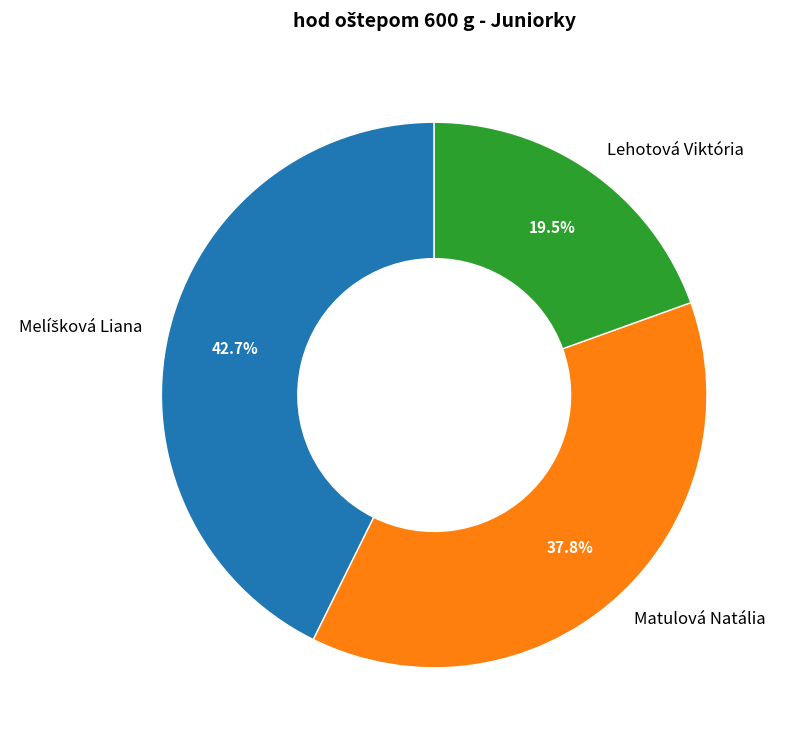

True or false: Lehotová Viktória accounts for 12% of the total.

False